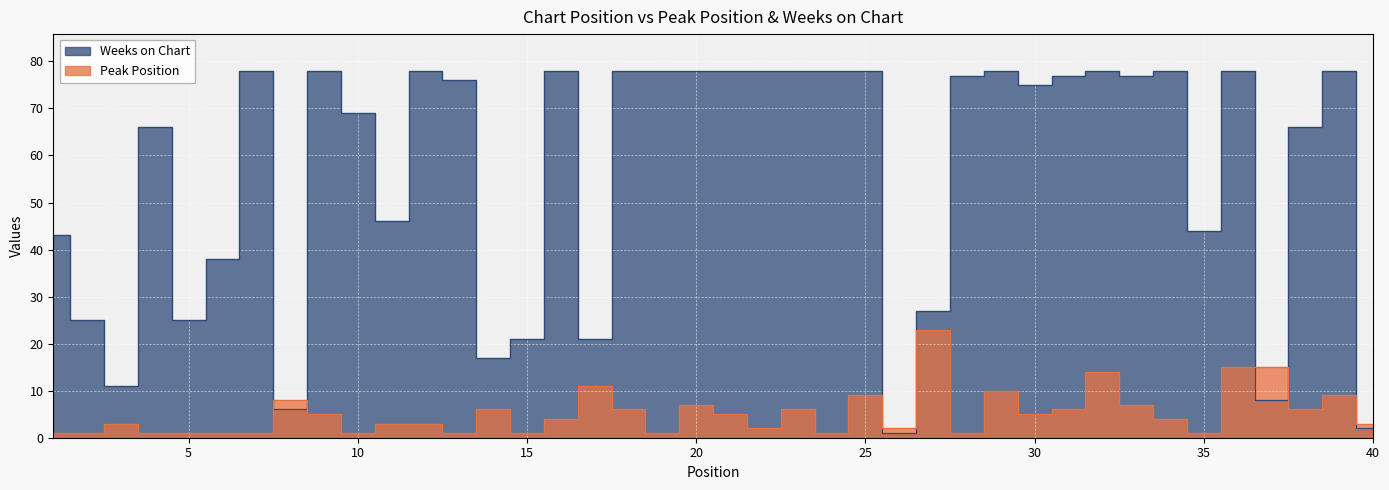

Where is Peak Position nearest to the value 12?

17